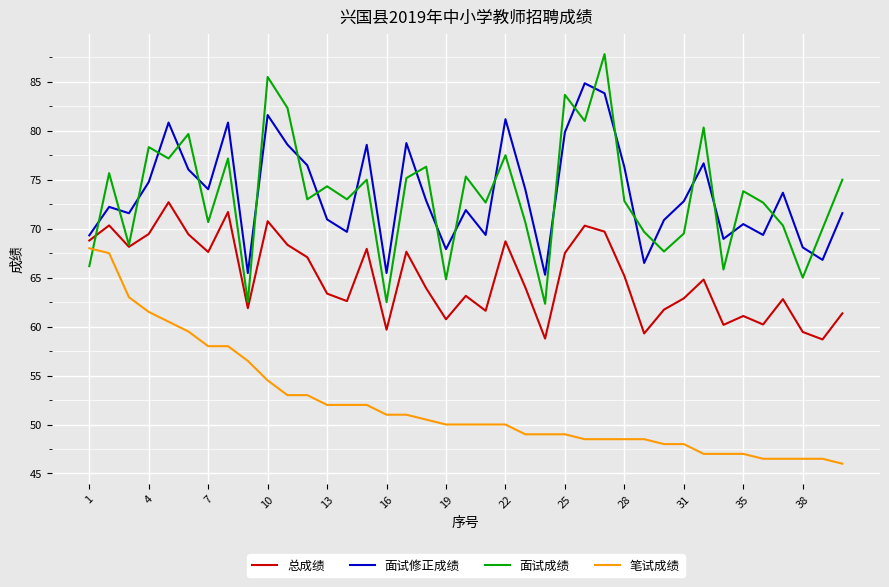

At how many categories does at least one series exceed 76?

16